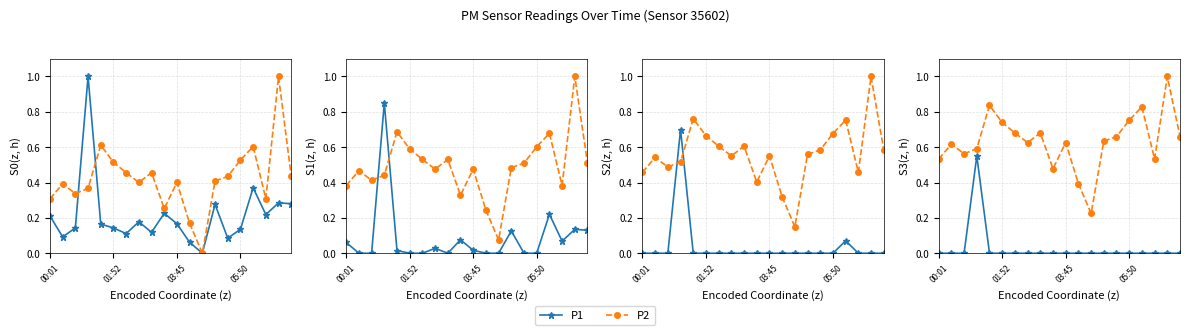

Does the chart display data point markers on the line(s)?

Yes